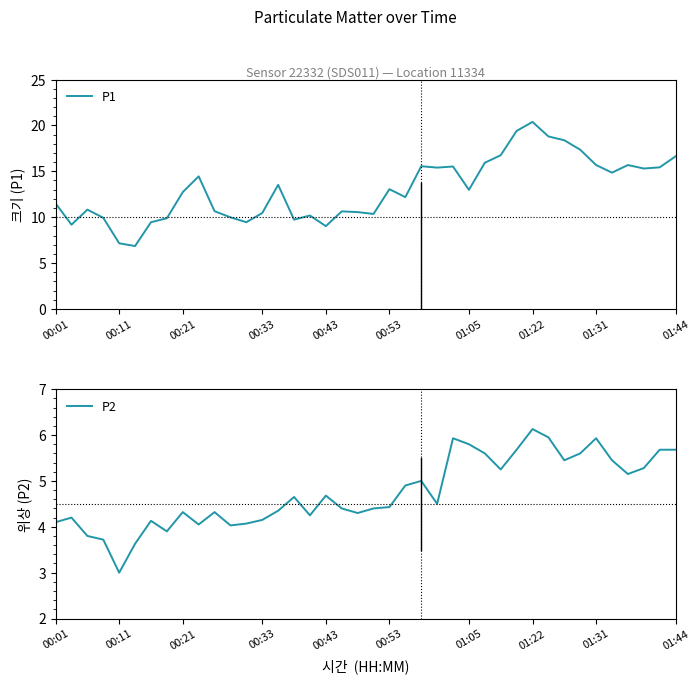

Count the number of categories in the chart.

40